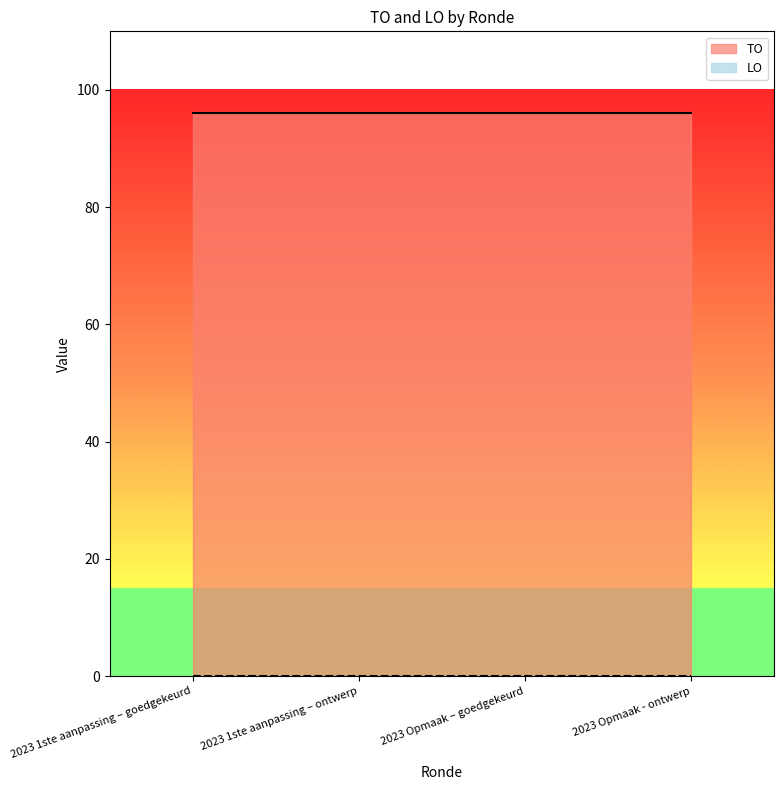

True or false: TO has more than 0 points higher than both neighbors.

False